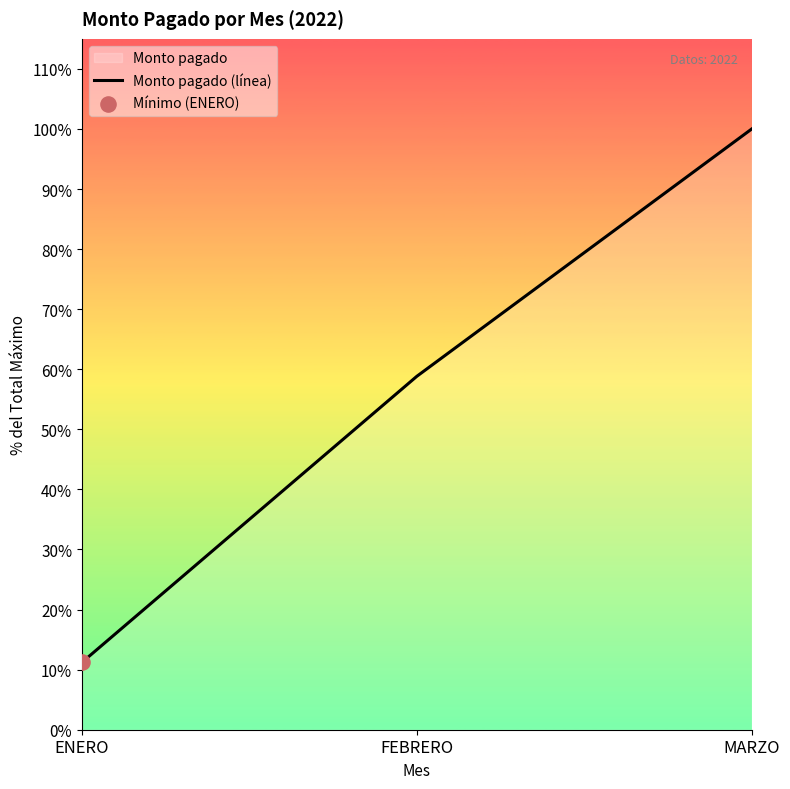

What is the ratio of the value at ENERO to the value at FEBRERO?

0.2